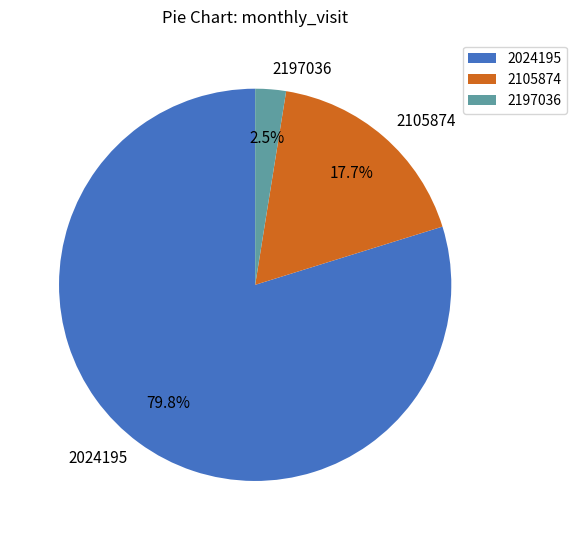

Between 2197036 and 2105874, which is larger?

2105874